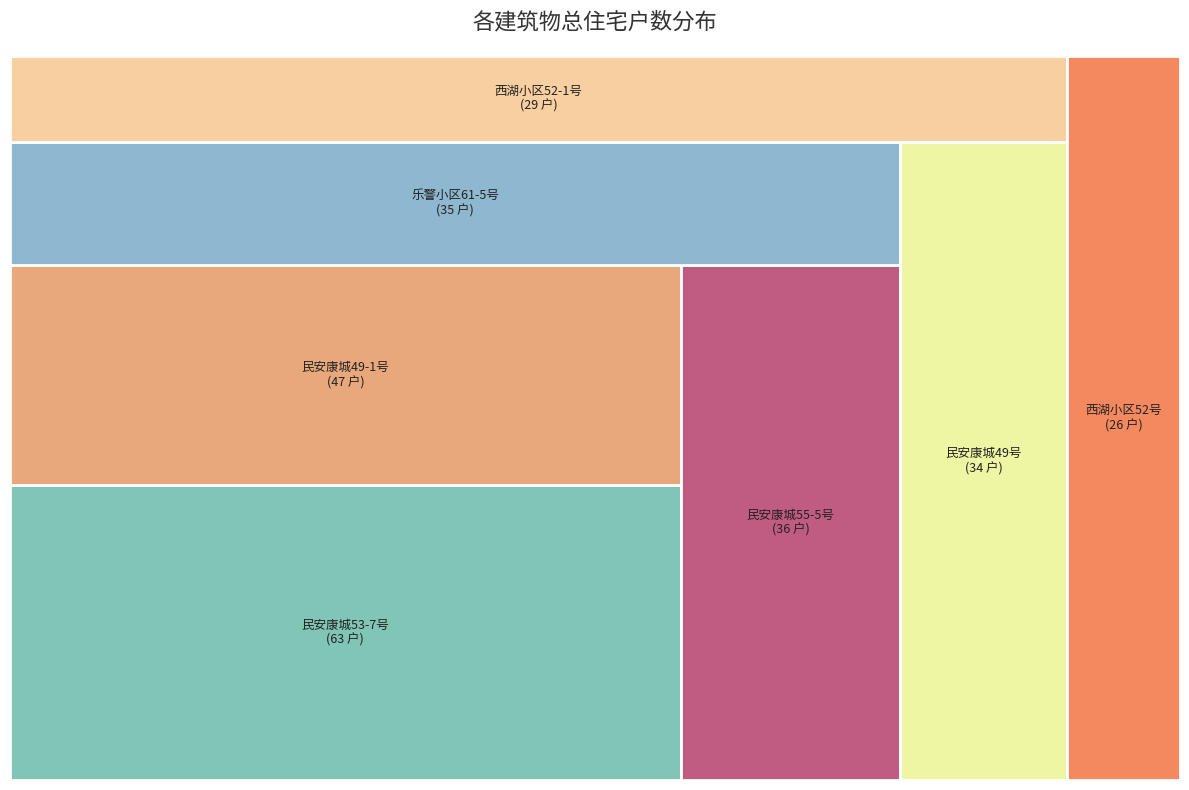

What portion of the pie excludes 民安康城55-5号?

86.7%